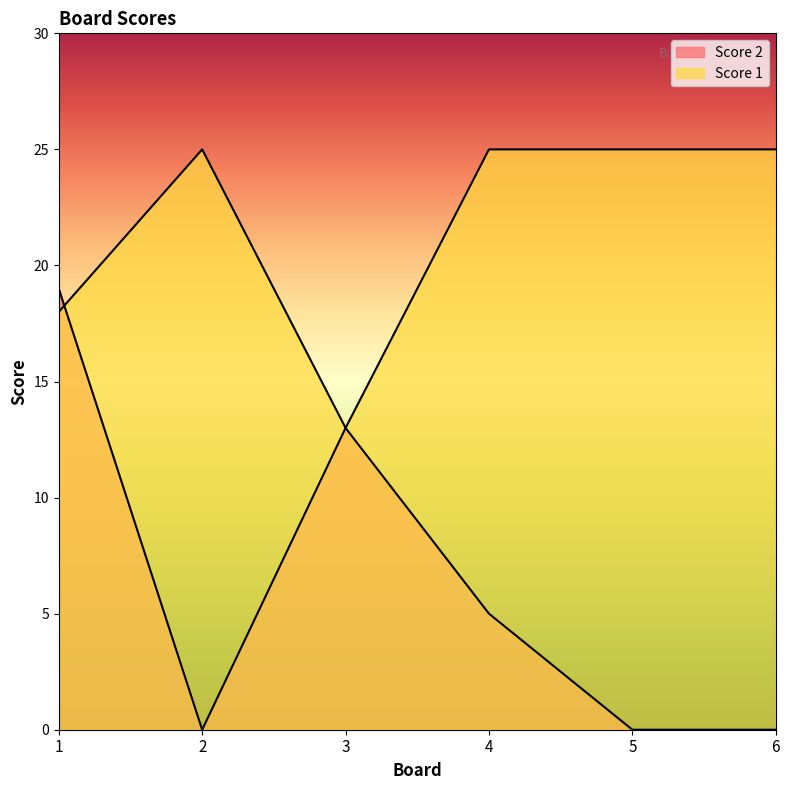

True or false: Score 1 has more than 2 points higher than both neighbors.

False